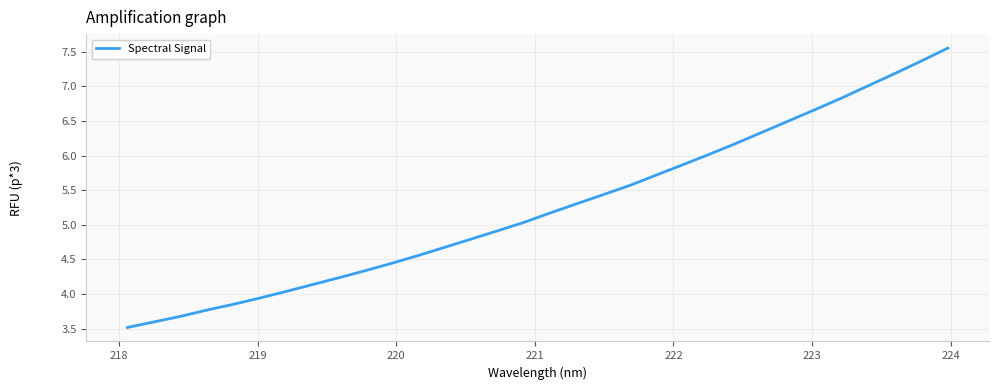

What is the difference between the maximum and minimum values?

4.0